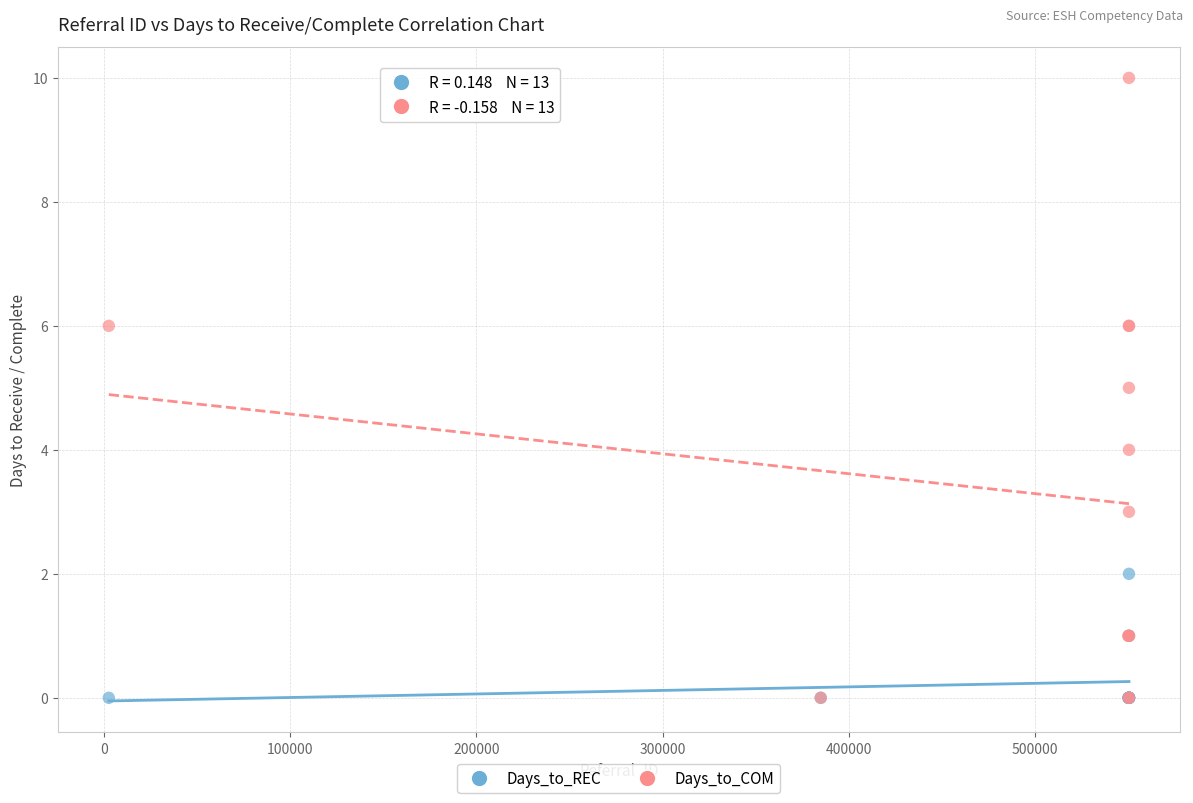

What are all the series names shown in the legend?

Days_to_REC, Days_to_COM